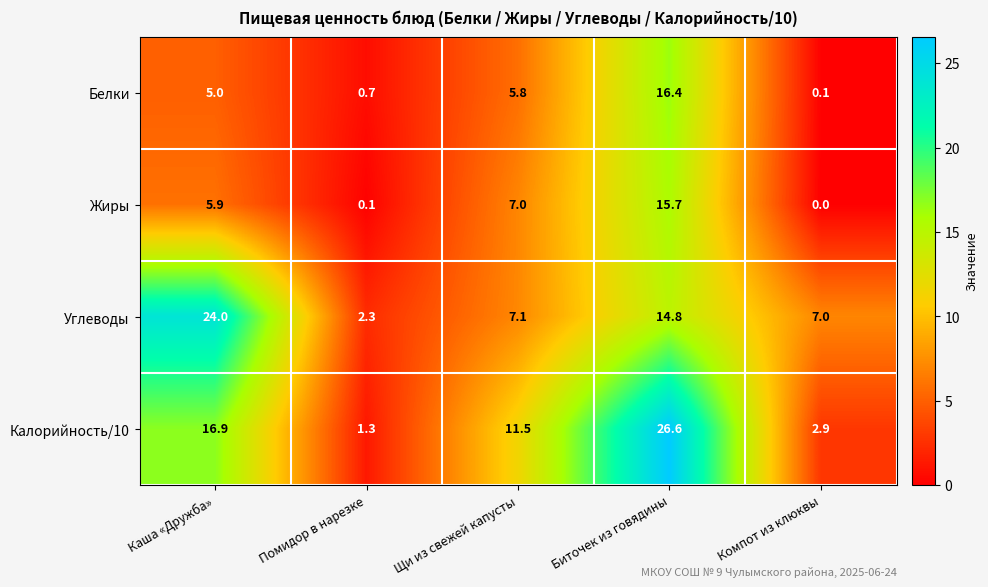

True or false: Углеводы has a value of 7.0 at Компот из клюквы.

True